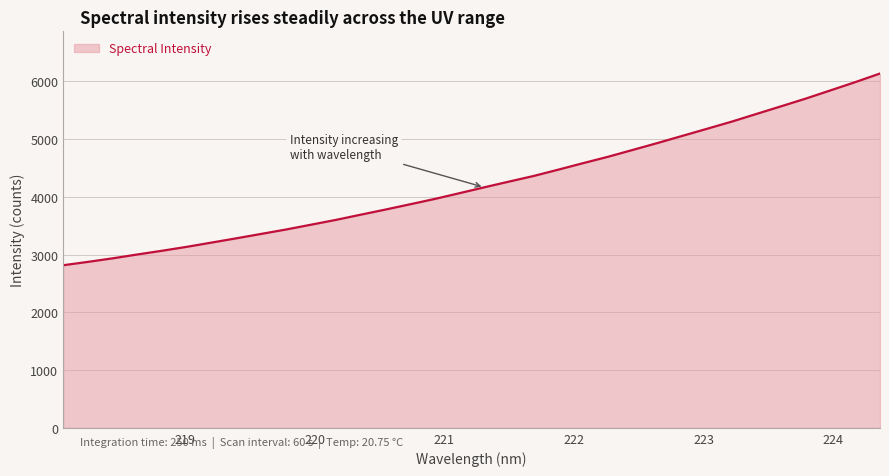

What is the difference between the maximum and minimum values?

3320.3